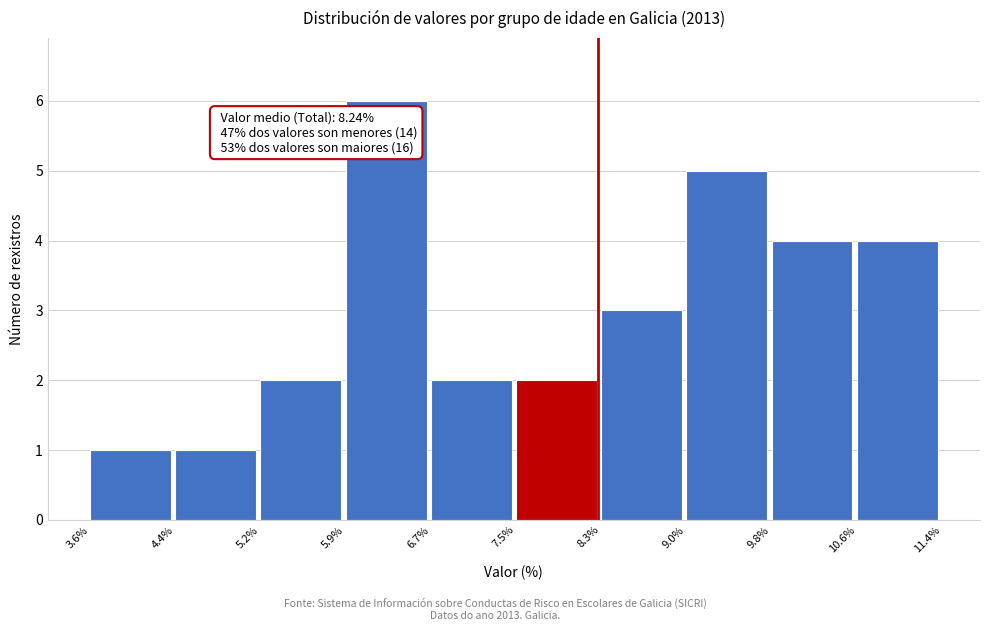

Over which range of the x-axis is the bar tallest?

5.9% to 6.7%